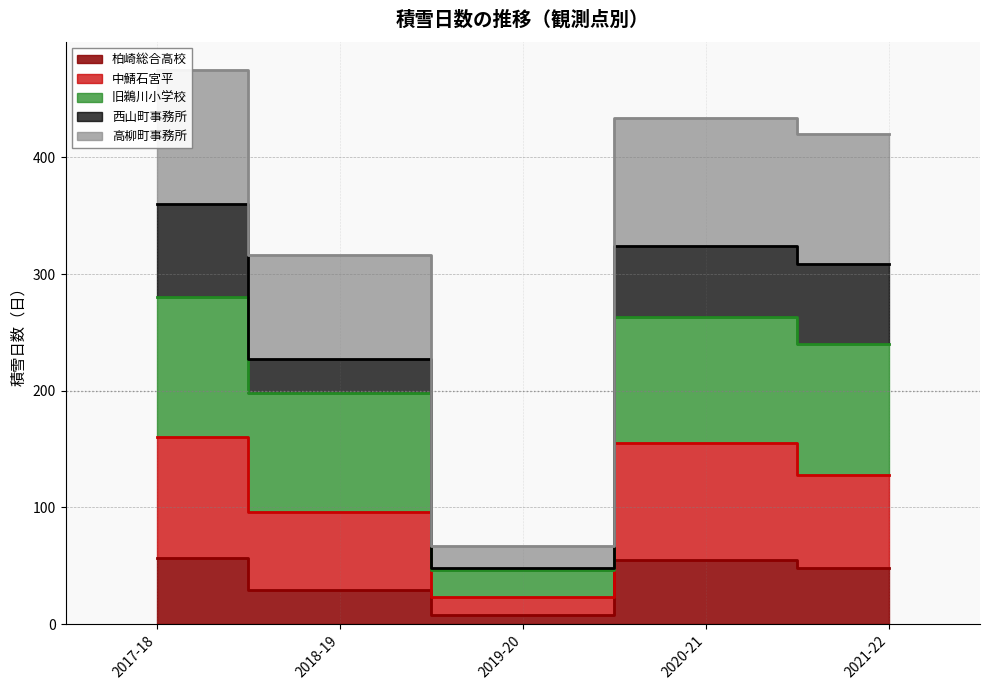

What is the label of the 1st point from the left?

2017-18